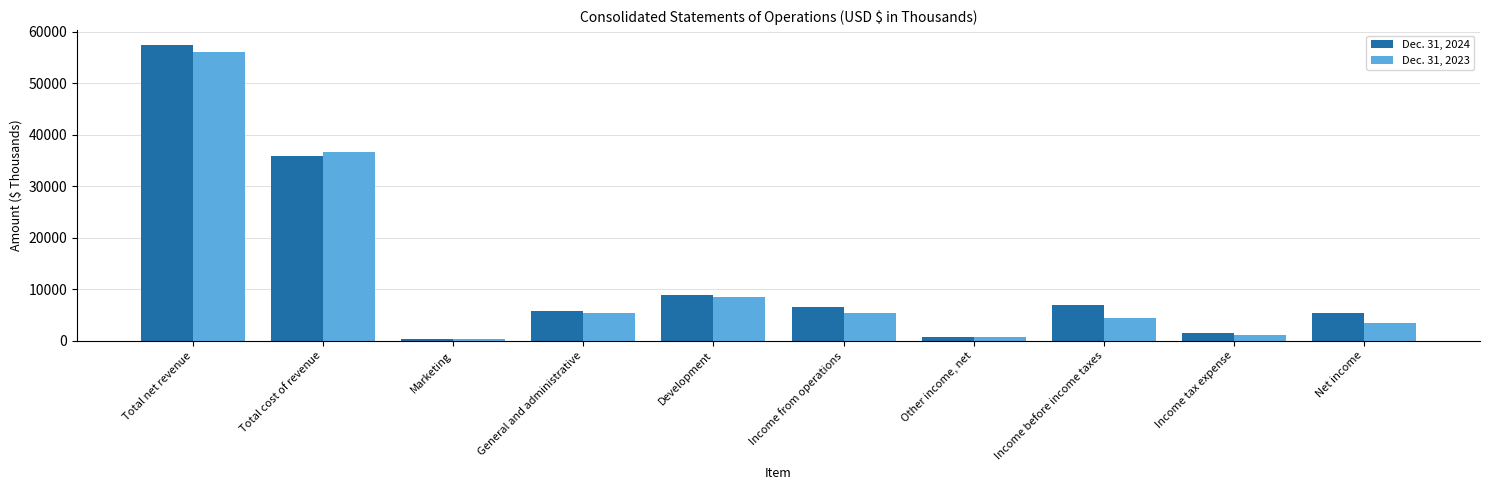

What is the difference between the highest and lowest values at Total cost of revenue?

801